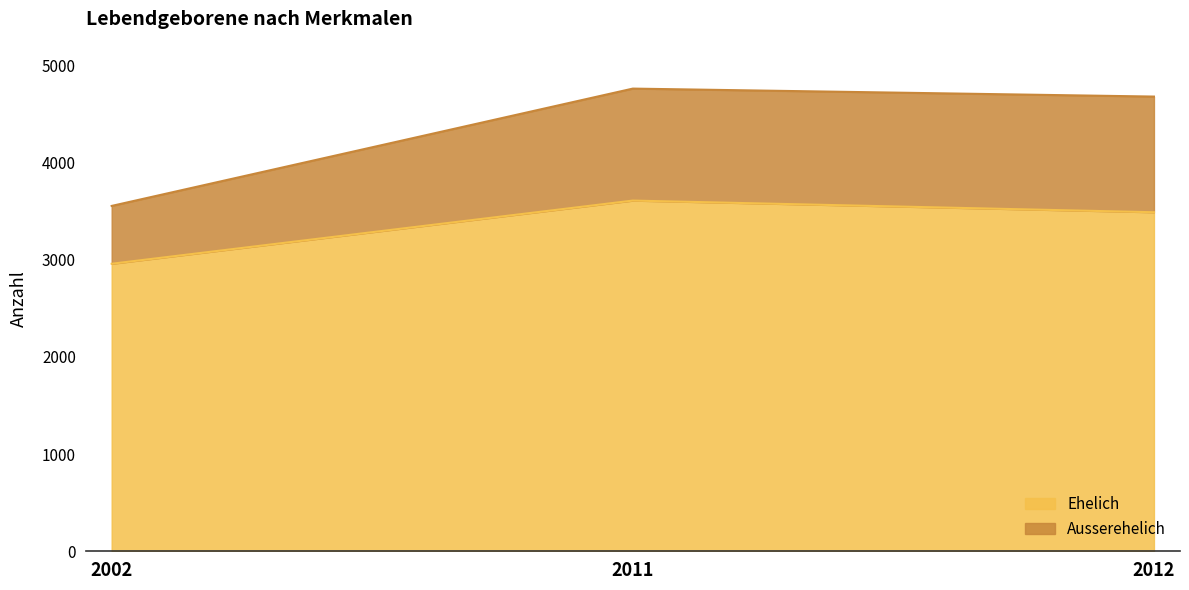

What is the average value of the Ehelich series?

3351